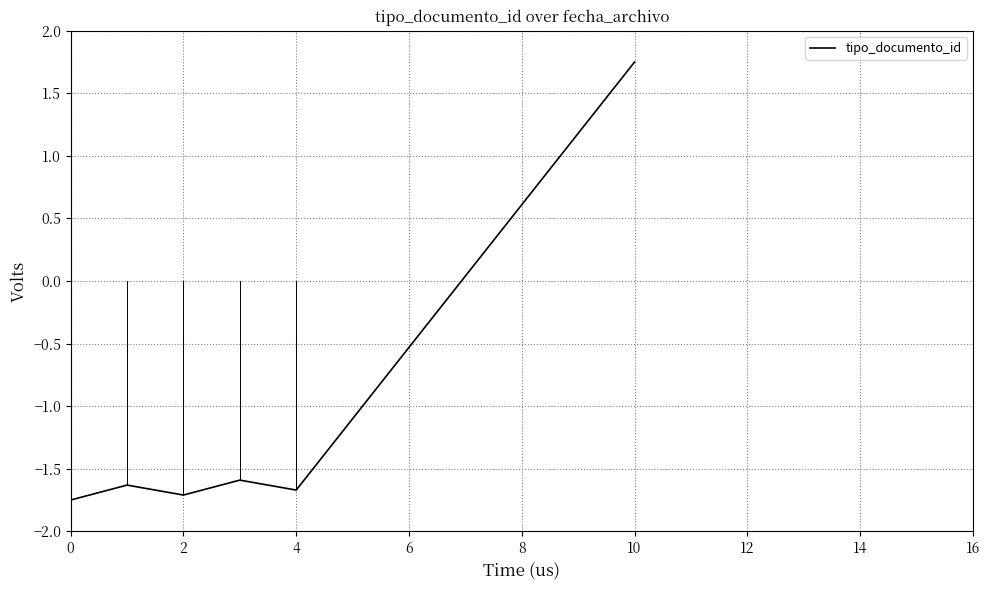

True or false: the data has more than 2 interior local peaks.

False